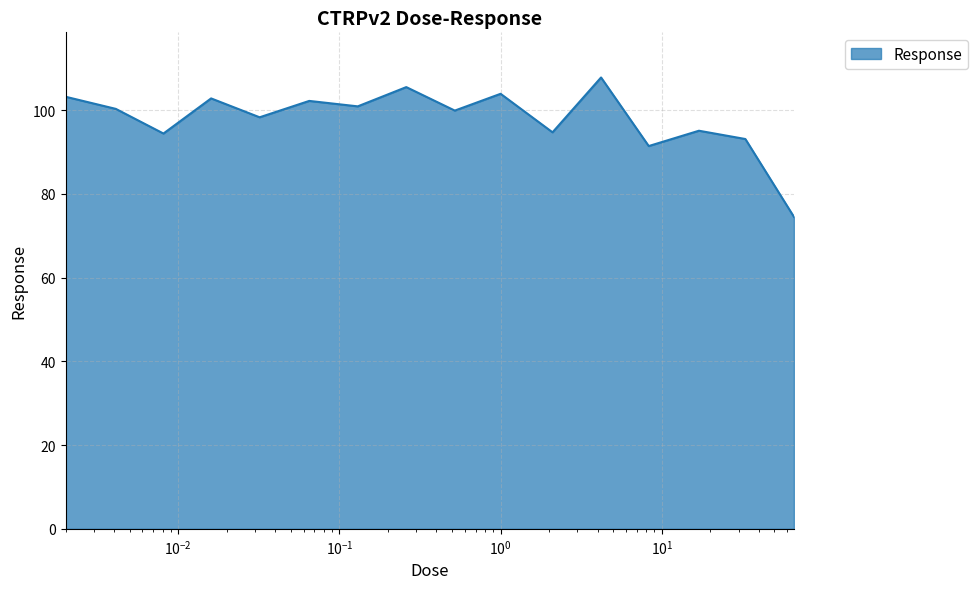

What is the greatest value displayed?

107.8